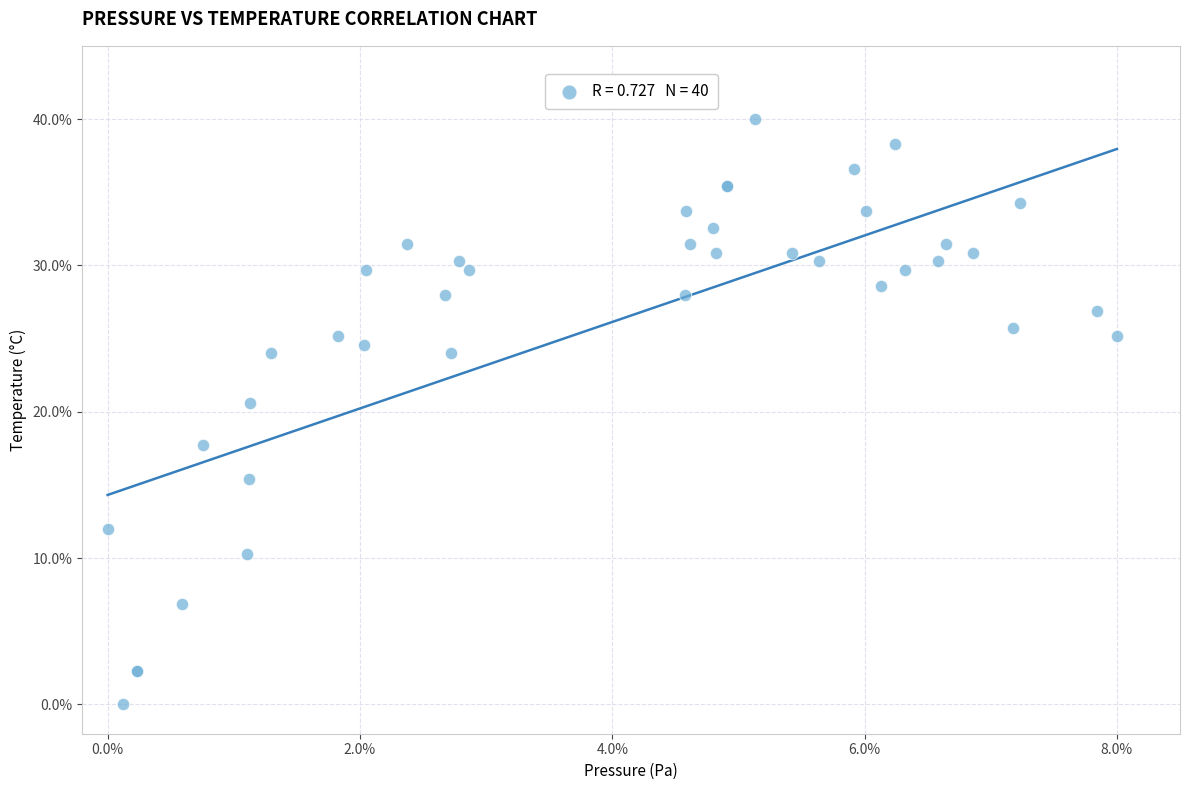

What Y value in the scatter plot is closest to 20?

20.6